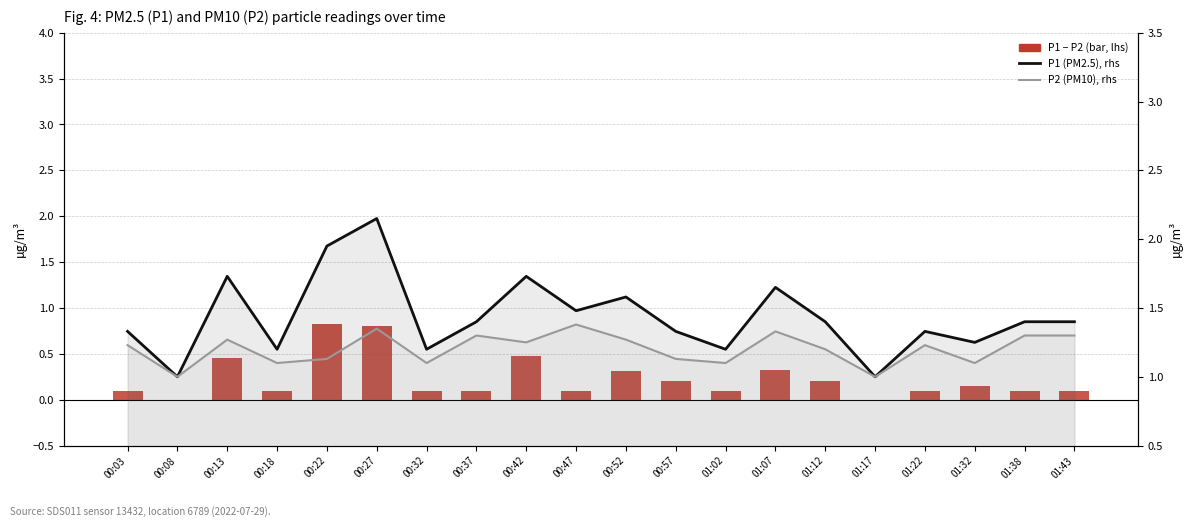

The P1 - P2 (bar) series shows 0.5 at 00:42. True or false?

True